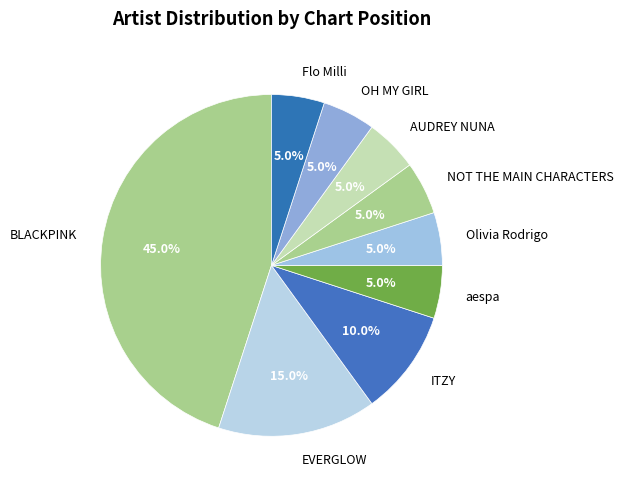

Which slice is the largest?

BLACKPINK